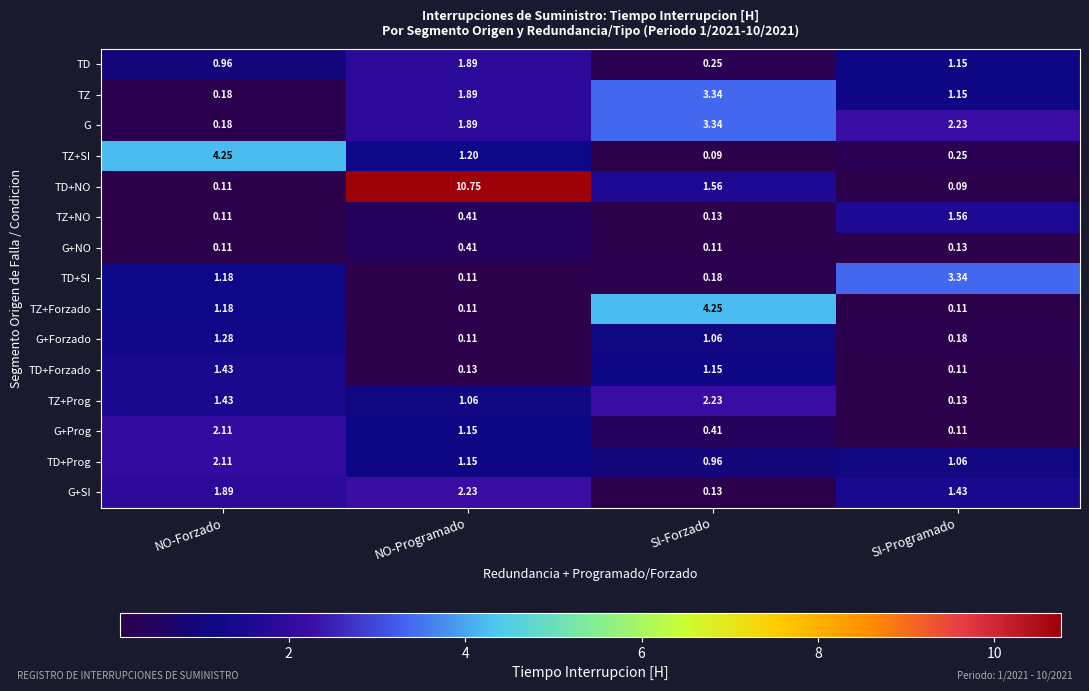

Which series changed the most between SI-Forzado and SI-Programado?

TZ+Forzado